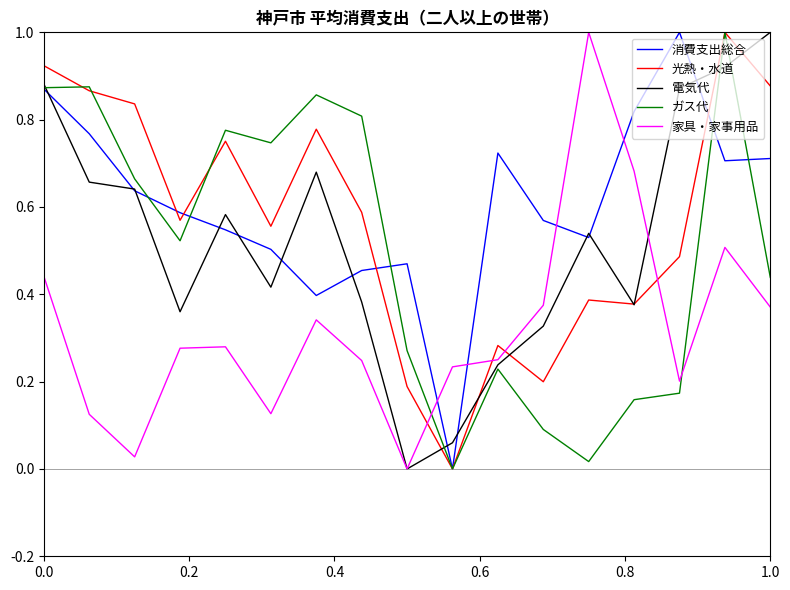

True or false: ガス代 and 家具・家事用品 intersect in this chart.

True